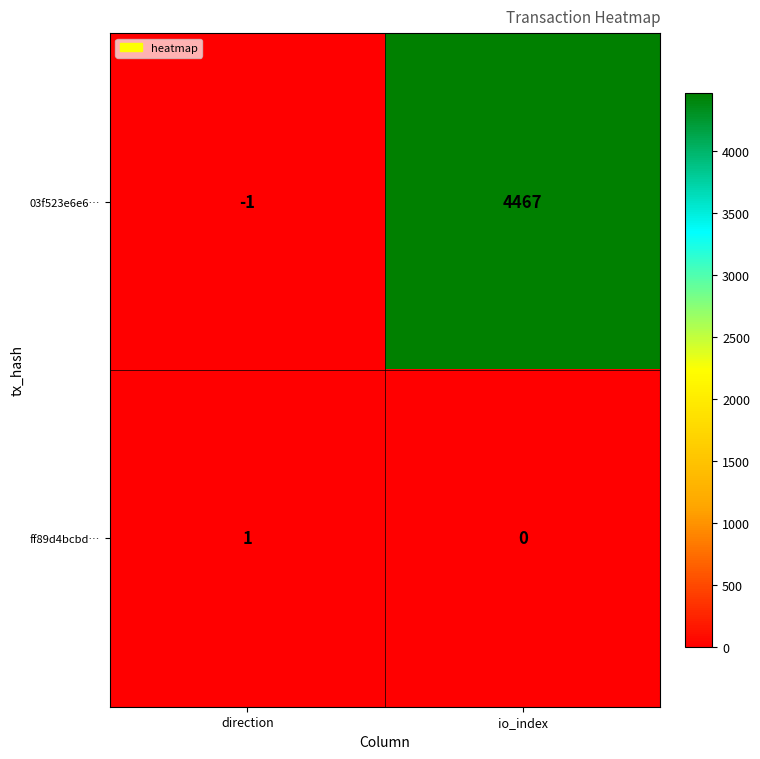

Reading left to right, list all the values displayed in this chart.

03f523e6e6…: direction=-1	io_index=4467
ff89d4bcbd…: direction=1	io_index=0